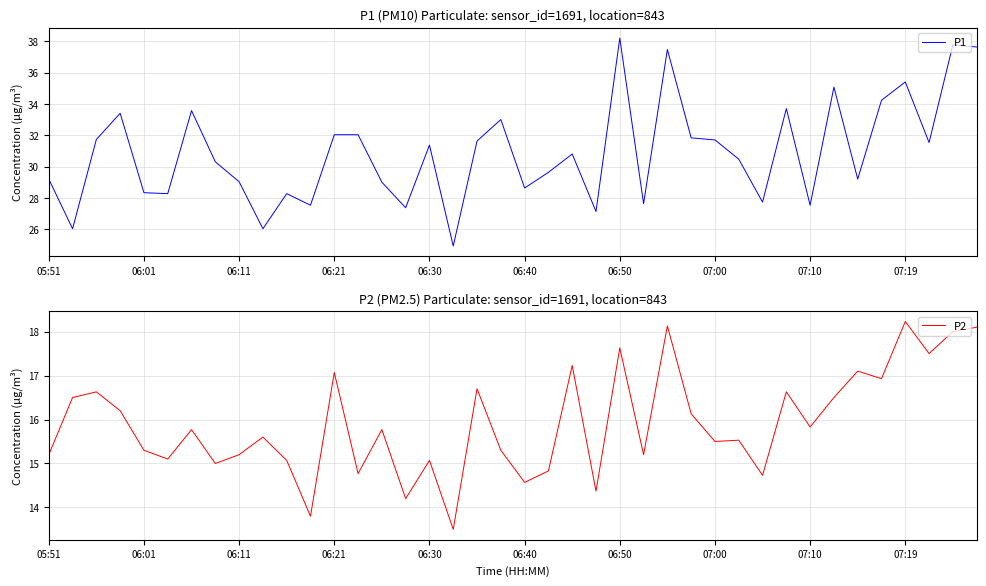

Where is P1 nearest to the value 31?

22